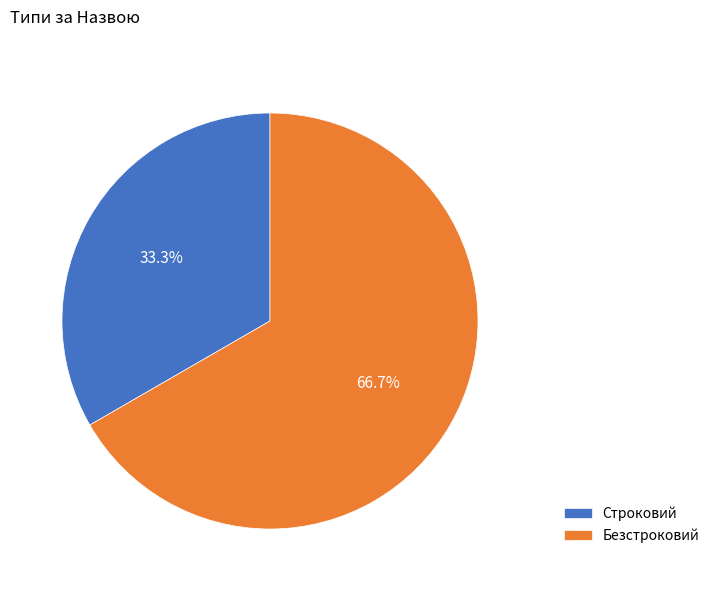

What portion of the pie excludes Строковий?

66.7%